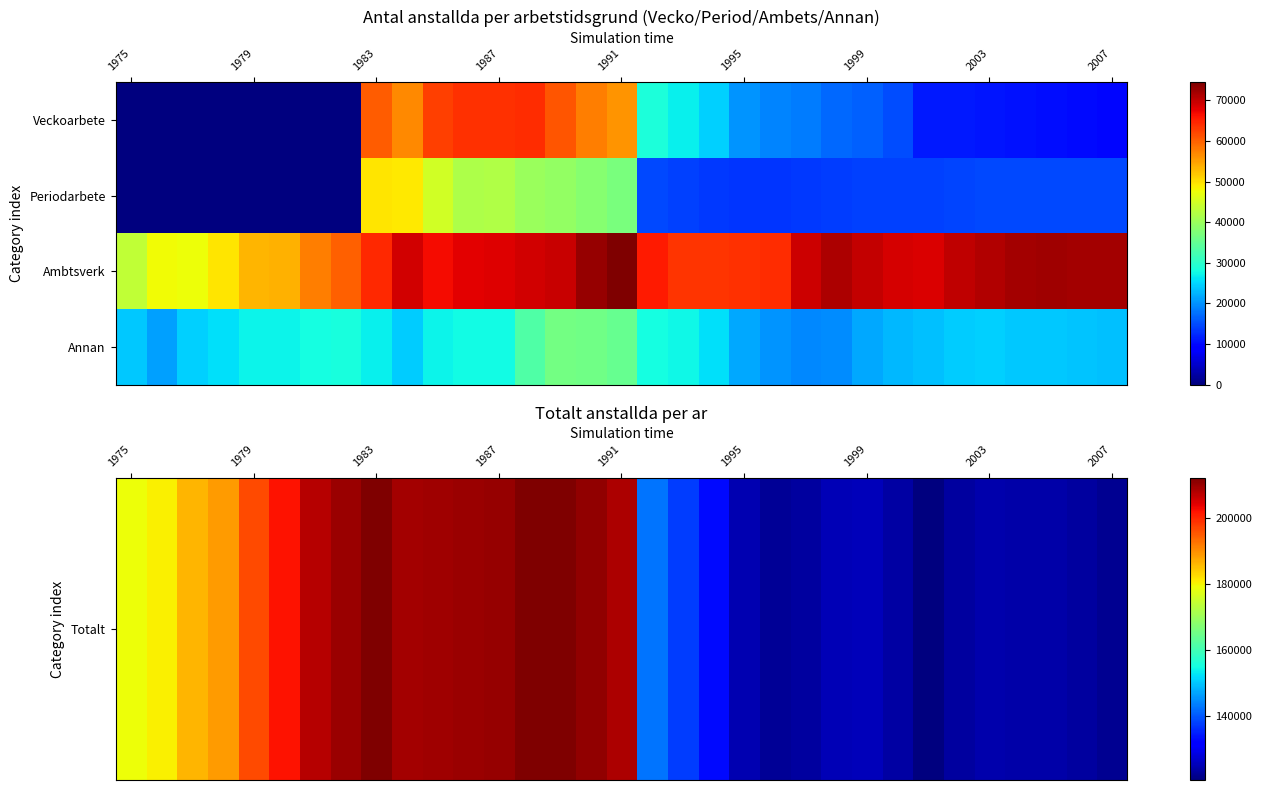

At which category is the sum across all series the highest?

15